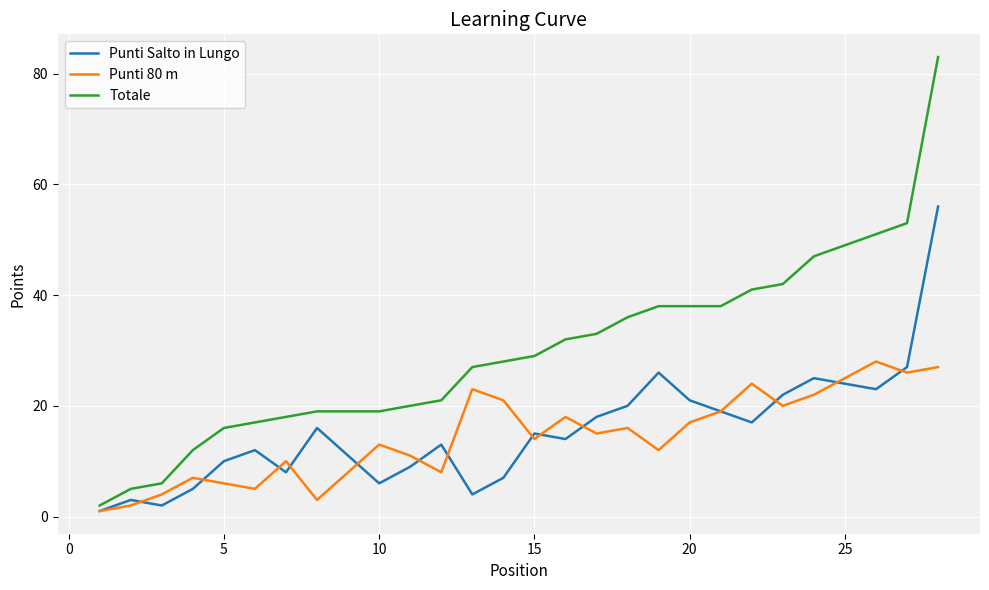

Rank the series by their maximum value, from highest to lowest.

Totale, Punti Salto in Lungo, Punti 80 m